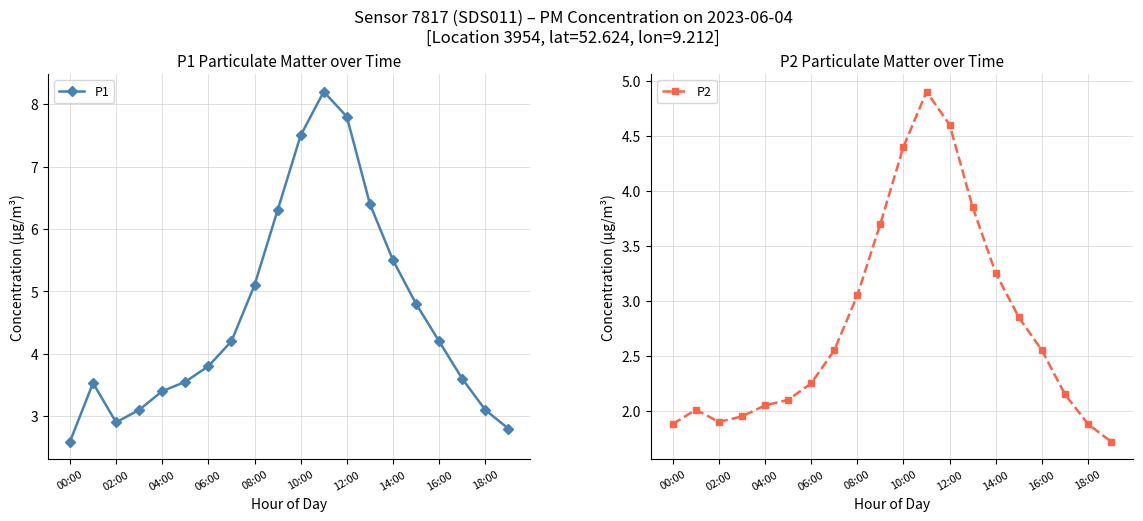

At which category is the sum across all series the highest?

11